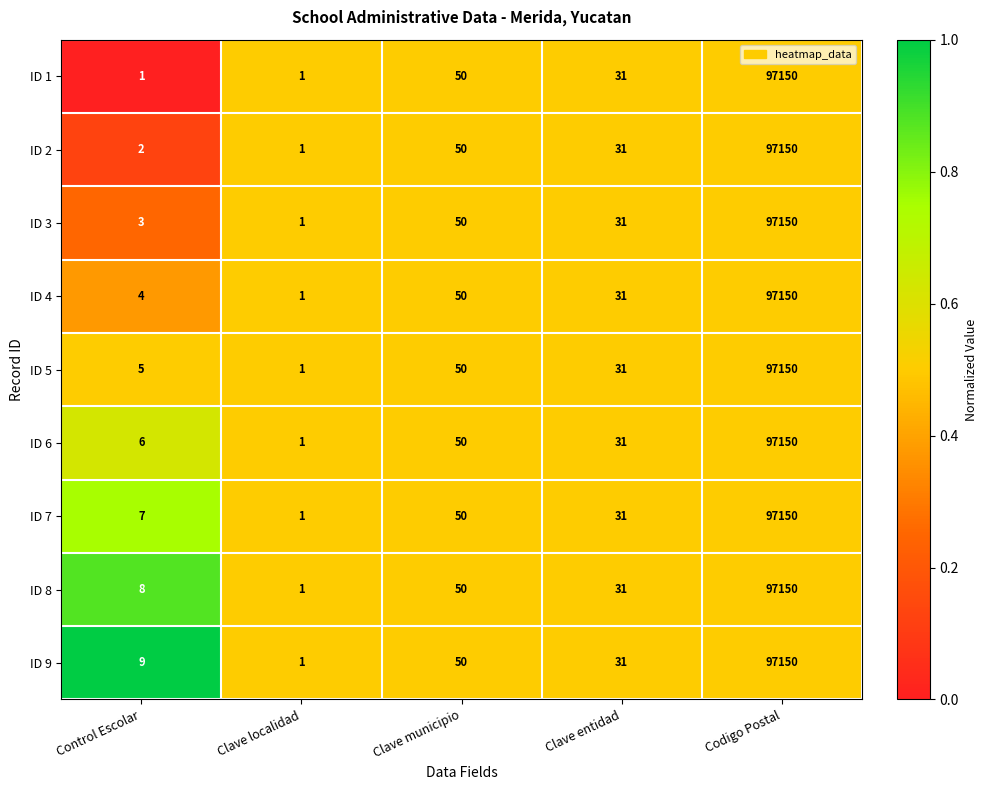

How many categories are shown in the chart?

5